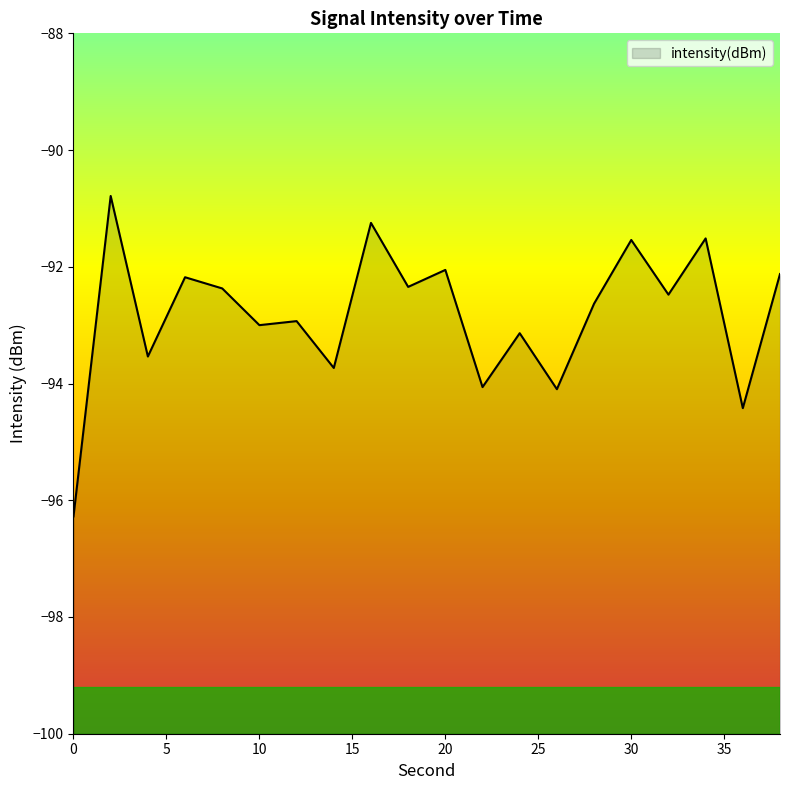

How many values are below -92?

16